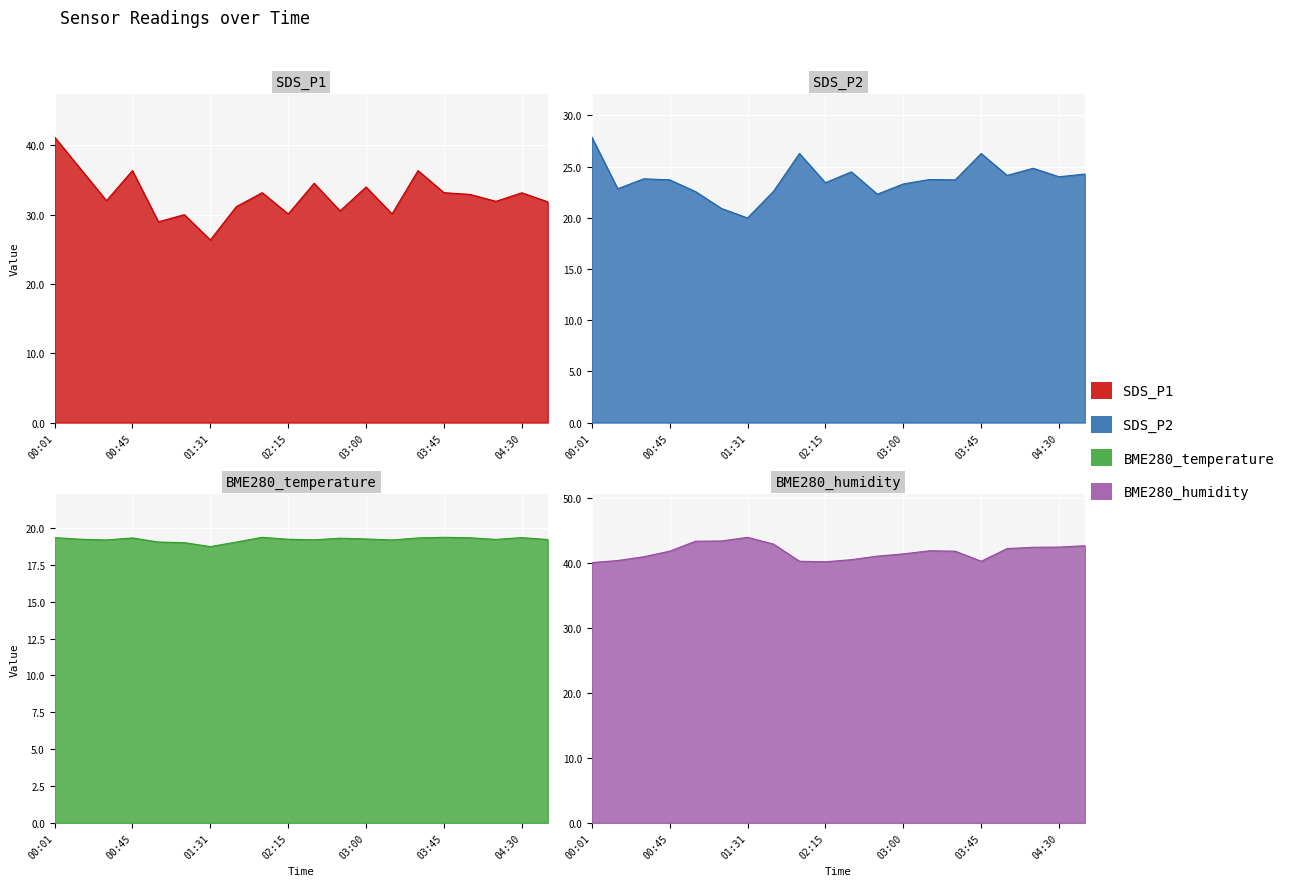

Reading left to right, list all the values displayed in this chart.

SDS_P1: 41.2	36.6	32.0	36.3	28.9	30.0	26.3	31.1	33.1	30.1	34.5	30.5	34.0	30.1	36.3	33.1	32.9	31.9	33.1	31.8
SDS_P2: 27.9	22.8	23.8	23.7	22.6	20.9	20.0	22.6	26.3	23.4	24.5	22.3	23.3	23.7	23.7	26.3	24.1	24.8	24.0	24.3
BME280_temperature: 19.4	19.2	19.2	19.3	19.1	19.0	18.7	19.1	19.4	19.2	19.2	19.3	19.3	19.2	19.3	19.4	19.3	19.2	19.4	19.2
BME280_humidity: 40.0	40.4	41.0	41.8	43.3	43.4	43.9	42.9	40.3	40.2	40.5	41.0	41.4	41.9	41.8	40.3	42.2	42.4	42.4	42.6